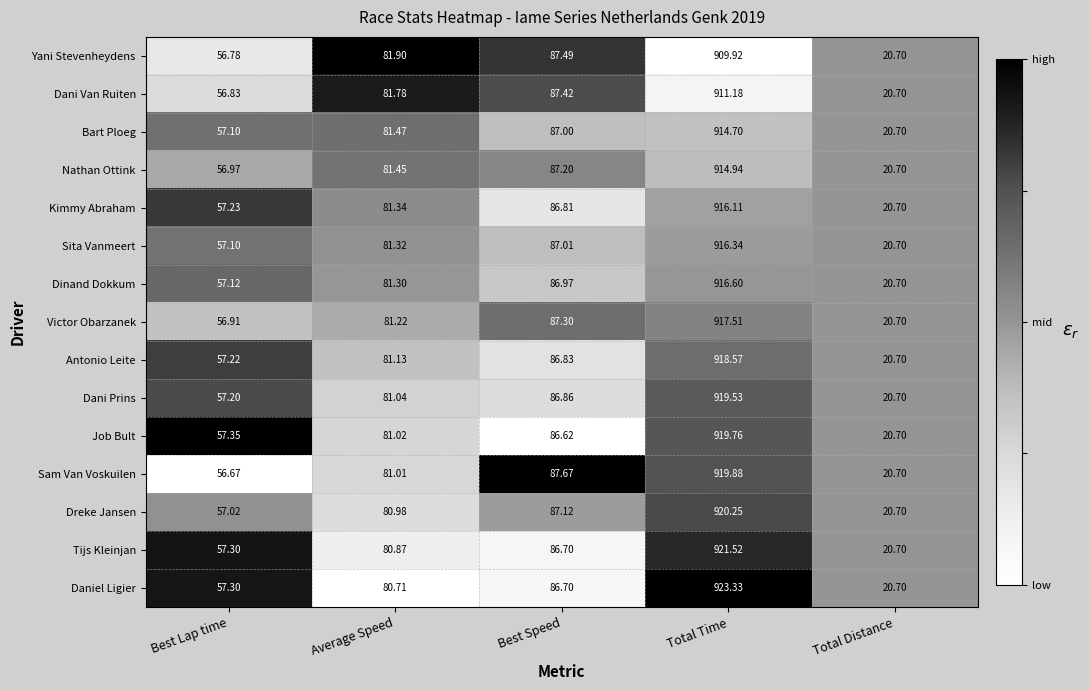

What is the maximum value shown in the chart?

923.3